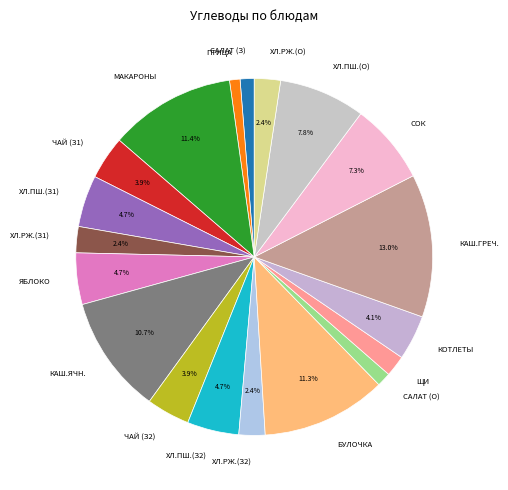

Is there a majority slice in this chart?

No